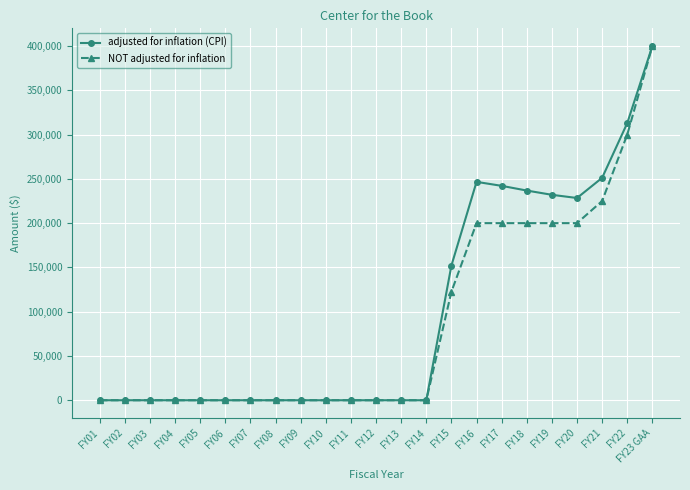

The value of adjusted for inflation (CPI) at FY23 GAA is 400000. True or false?

True